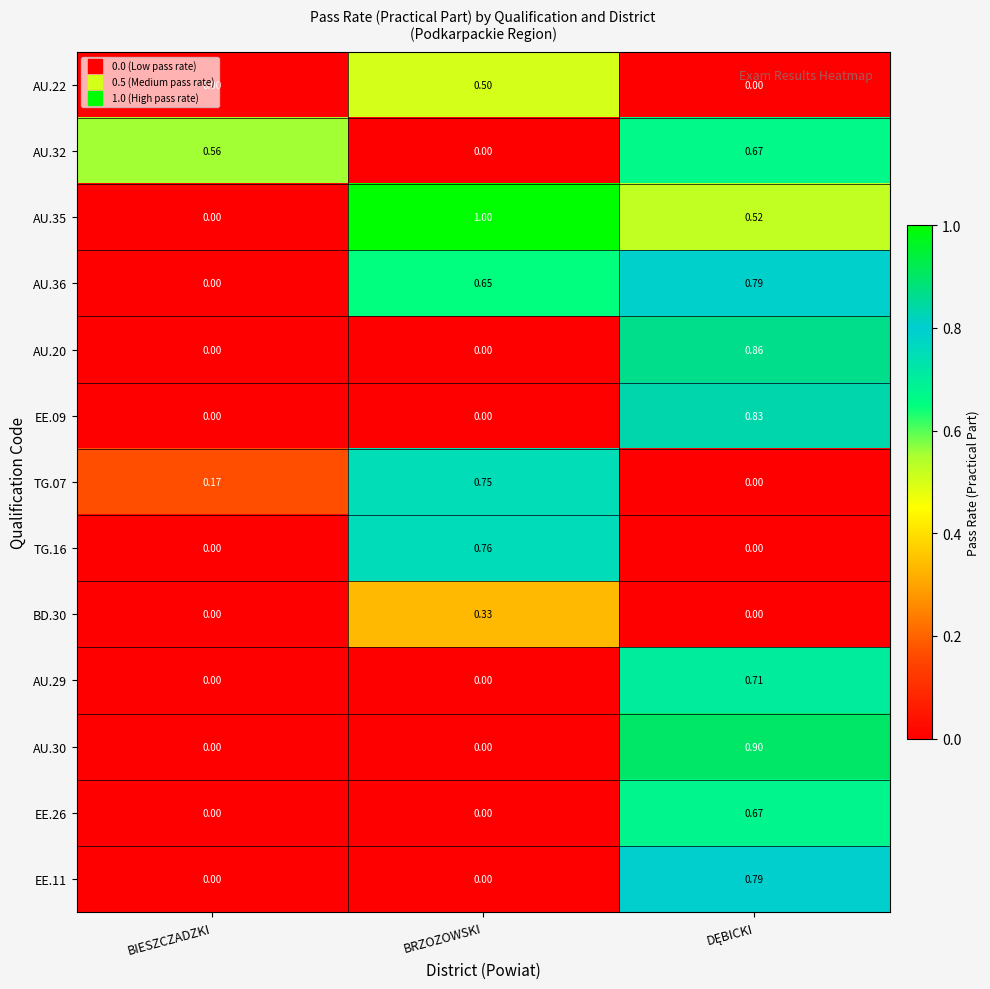

Which series has the largest total across all categories?

AU.35